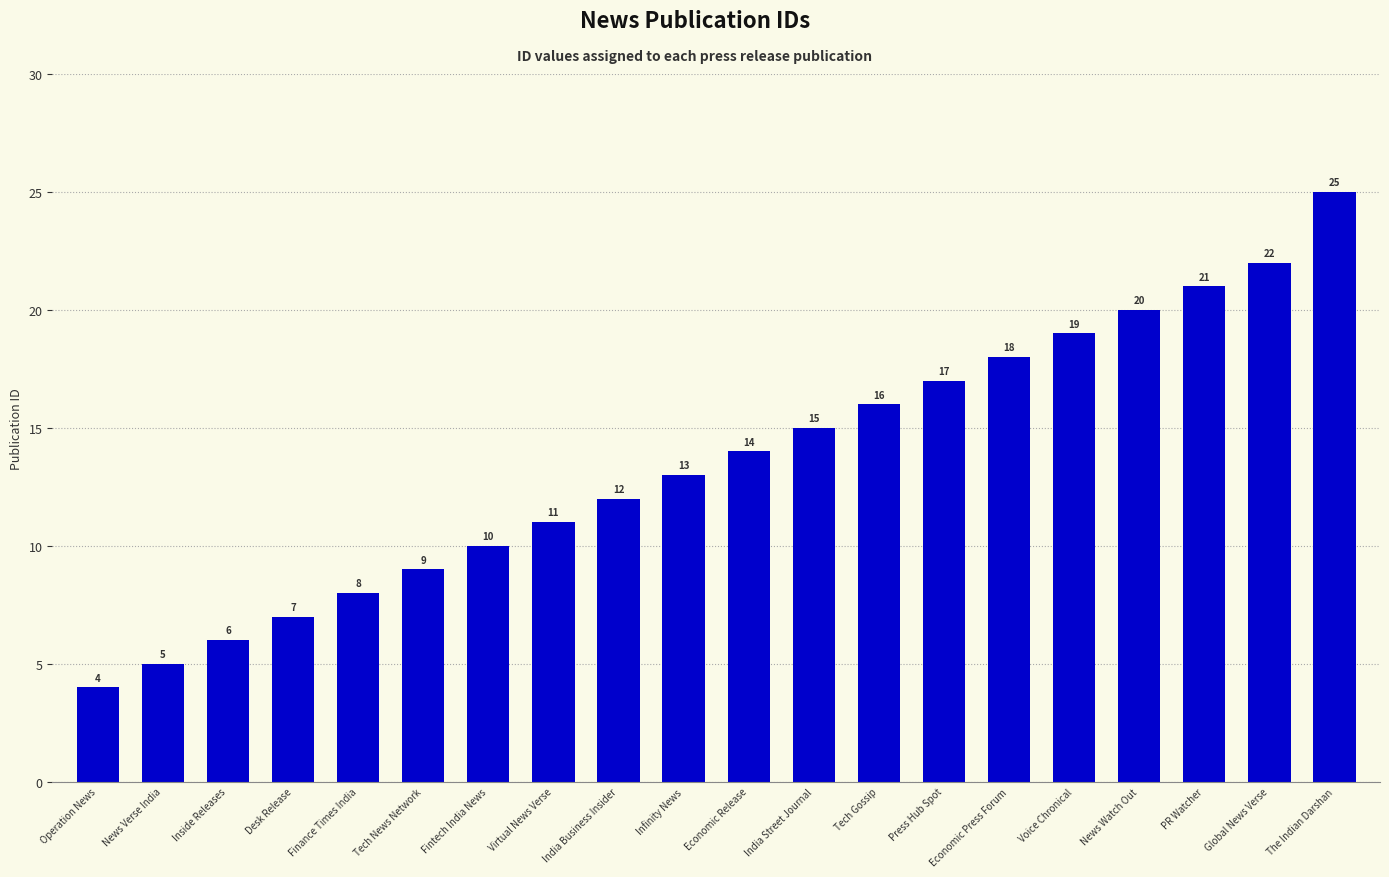

Reading left to right, what are all the values shown in this chart?

4	5	6	7	8	9	10	11	12	13	14	15	16	17	18	19	20	21	22	25